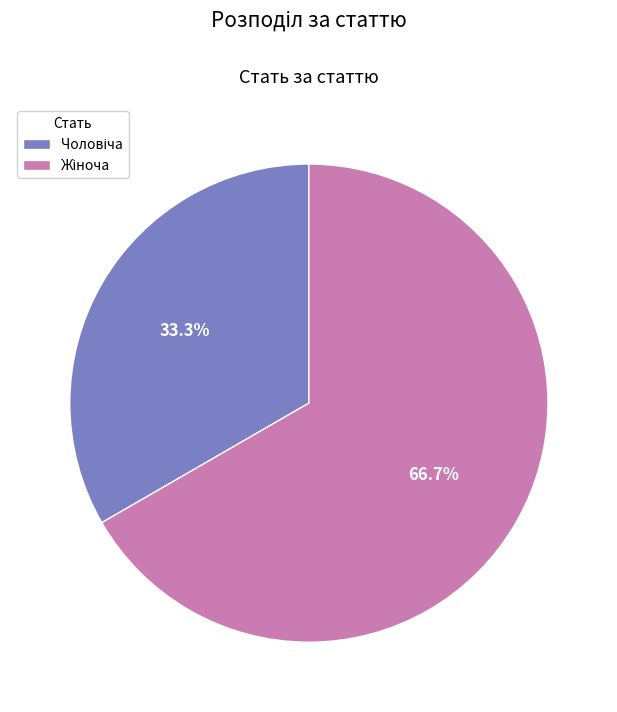

To the nearest percent, what is the difference between the largest and smallest slice percentages?

33%